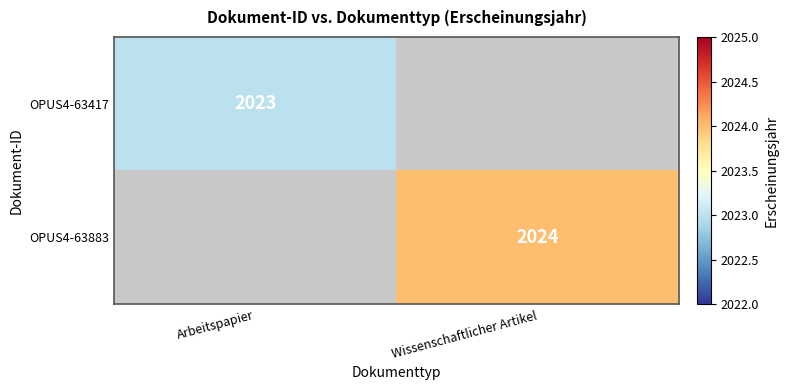

Which category has the lowest value across all series?

Arbeitspapier